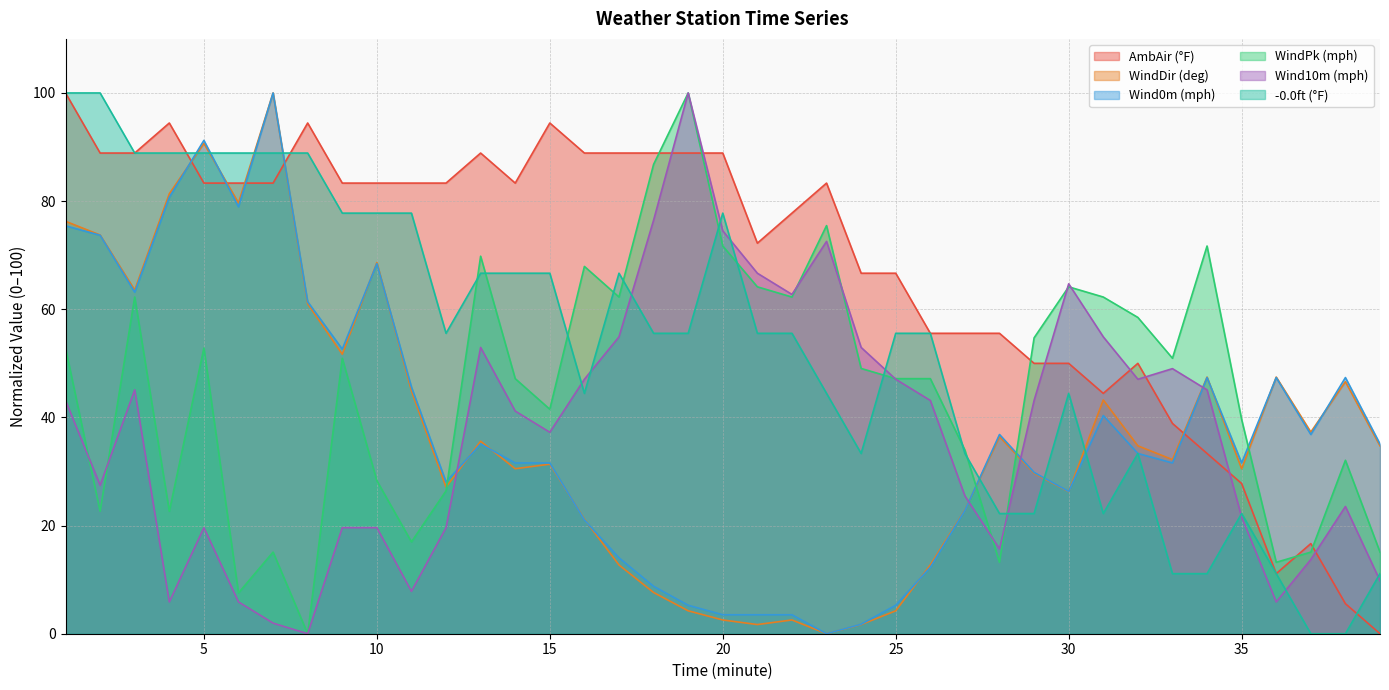

How many intersections are there between Wind10m (mph) and -0.0ft (°F)?

10